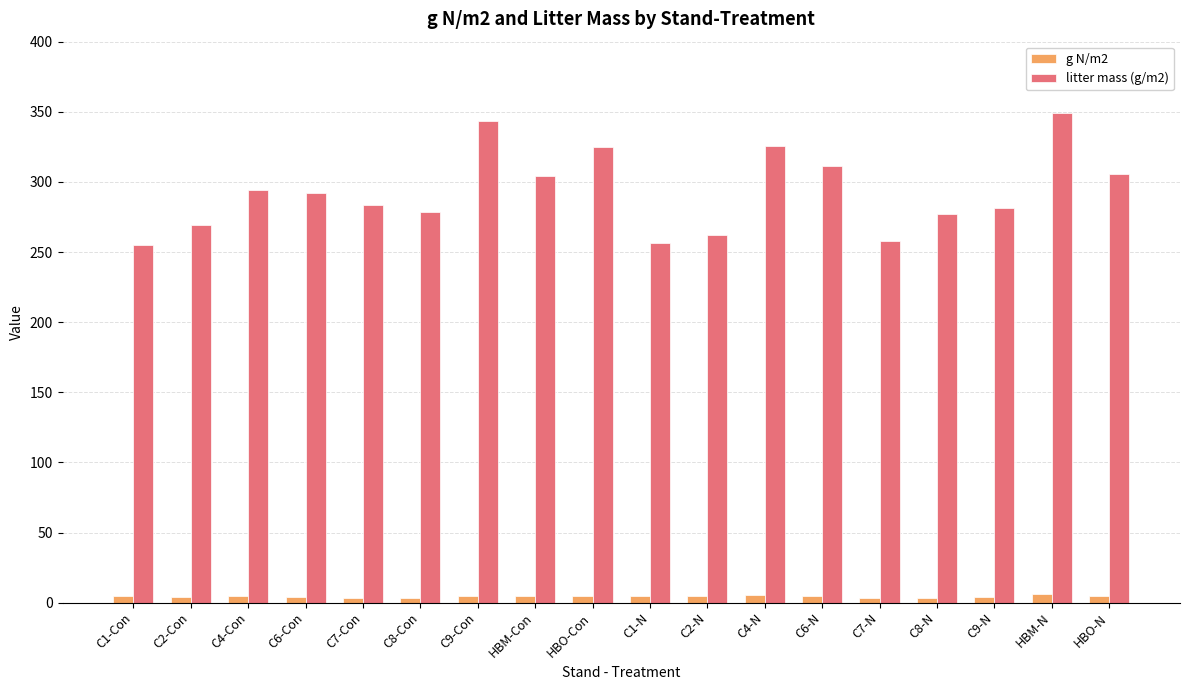

List the series in order of their peak value, lowest first.

g N/m2, litter mass (g/m2)